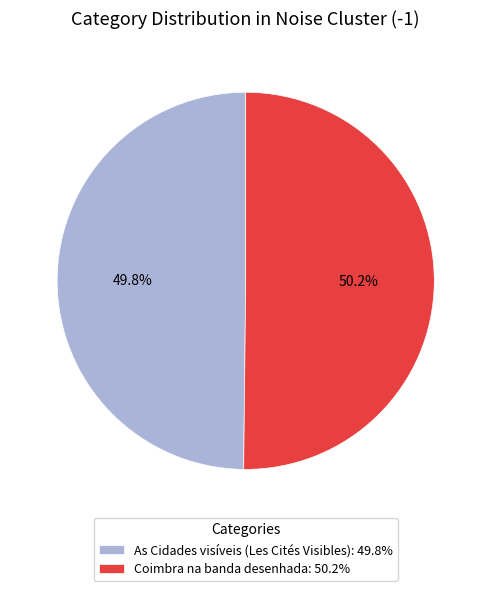

How many segments does this pie chart have?

2